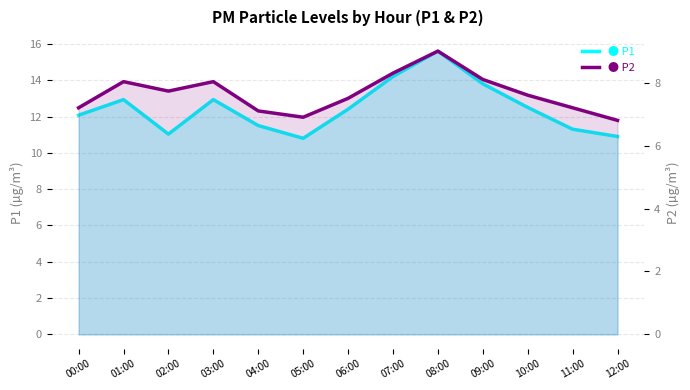

List the labels in order of P2 value, largest first.

08:00, 07:00, 09:00, 01:00, 03:00, 02:00, 10:00, 06:00, 00:00, 11:00, 04:00, 05:00, 12:00